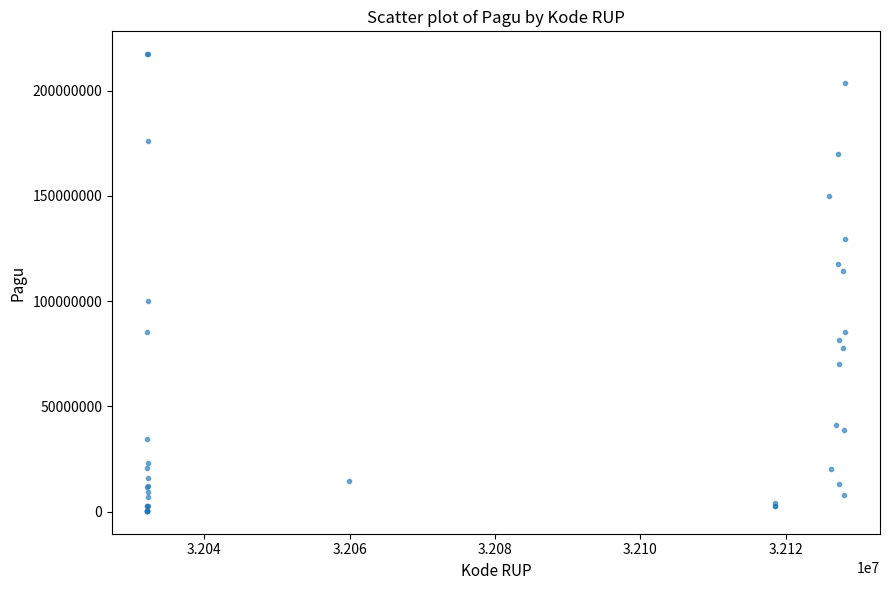

What Y value in the scatter plot is closest to 108830000?

114296000